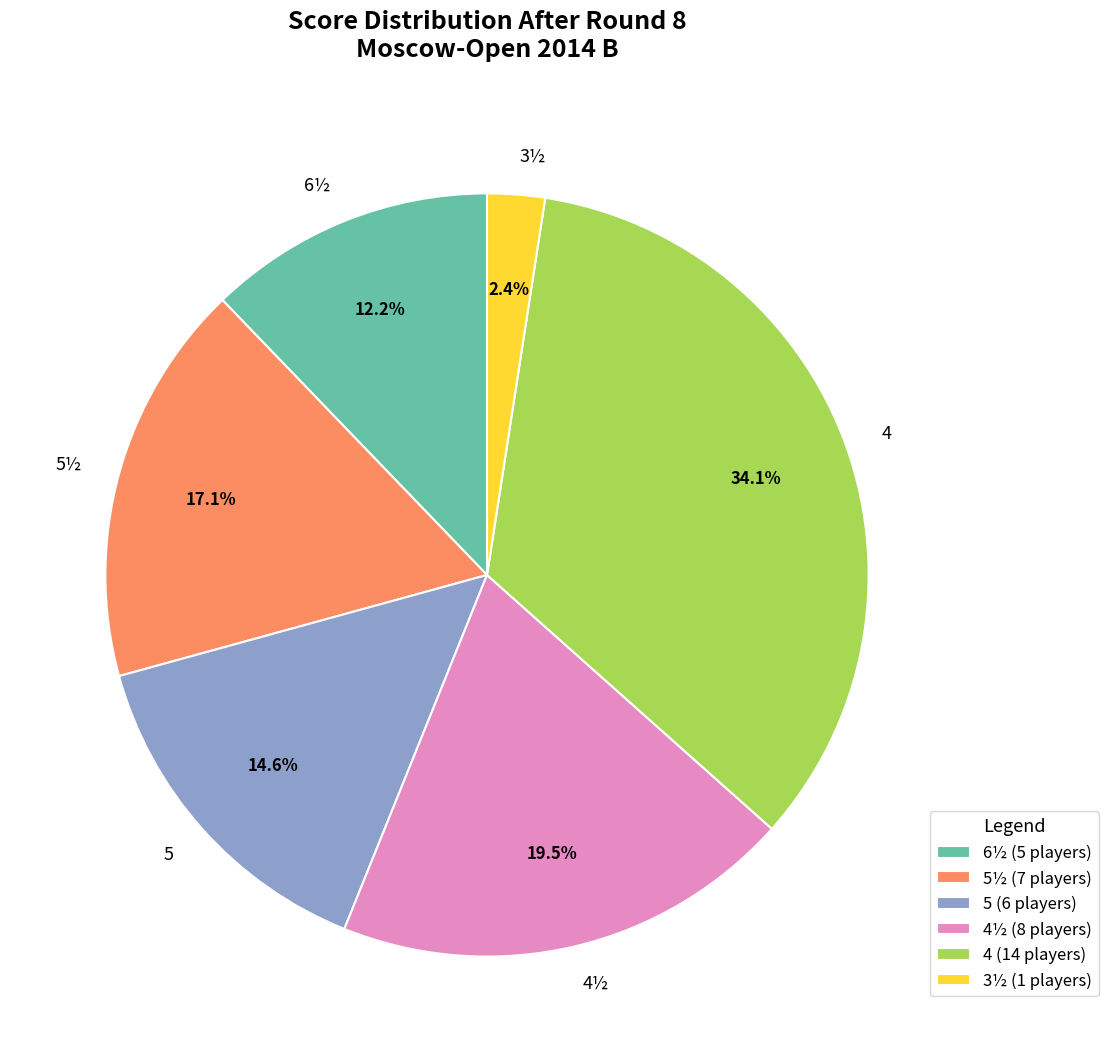

Does 3½ account for over 50% of the chart?

No